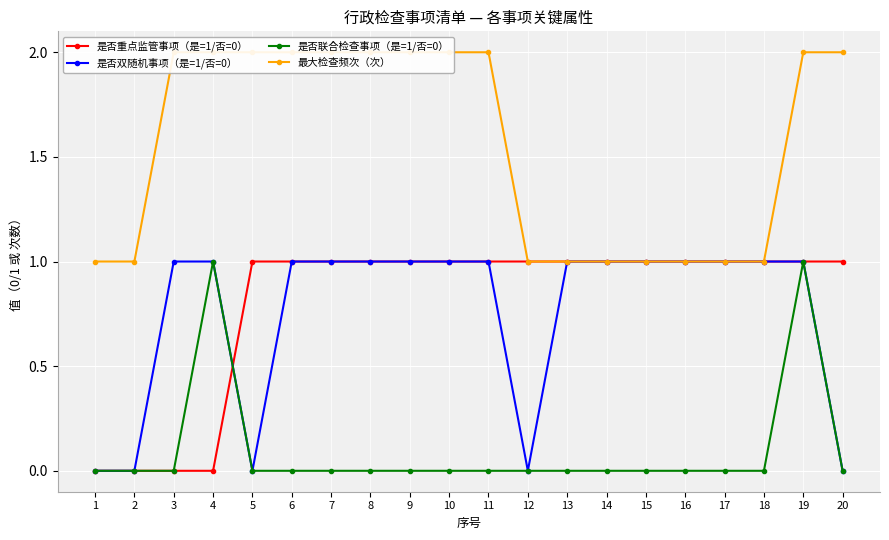

Reading left to right, what are all the values shown in this chart?

是否重点监管事项（是=1/否=0）: 1=0	2=0	3=0	4=0	5=1	6=1	7=1	8=1	9=1	10=1	11=1	12=1	13=1	14=1	15=1	16=1	17=1	18=1	19=1	20=1
是否双随机事项（是=1/否=0）: 1=0	2=0	3=1	4=1	5=0	6=1	7=1	8=1	9=1	10=1	11=1	12=0	13=1	14=1	15=1	16=1	17=1	18=1	19=1	20=0
是否联合检查事项（是=1/否=0）: 1=0	2=0	3=0	4=1	5=0	6=0	7=0	8=0	9=0	10=0	11=0	12=0	13=0	14=0	15=0	16=0	17=0	18=0	19=1	20=0
最大检查频次（次）: 1=1	2=1	3=2	4=2	5=2	6=2	7=2	8=2	9=2	10=2	11=2	12=1	13=1	14=1	15=1	16=1	17=1	18=1	19=2	20=2